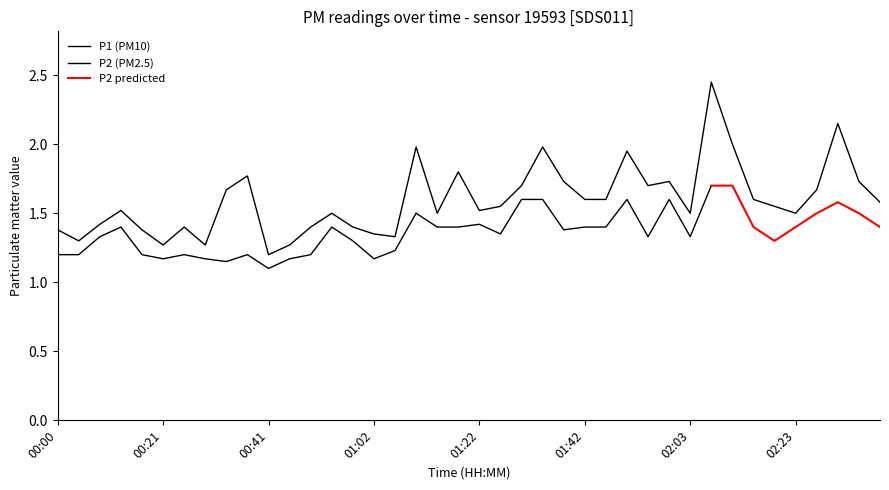

What is the difference between the maximum and minimum values?

1.3